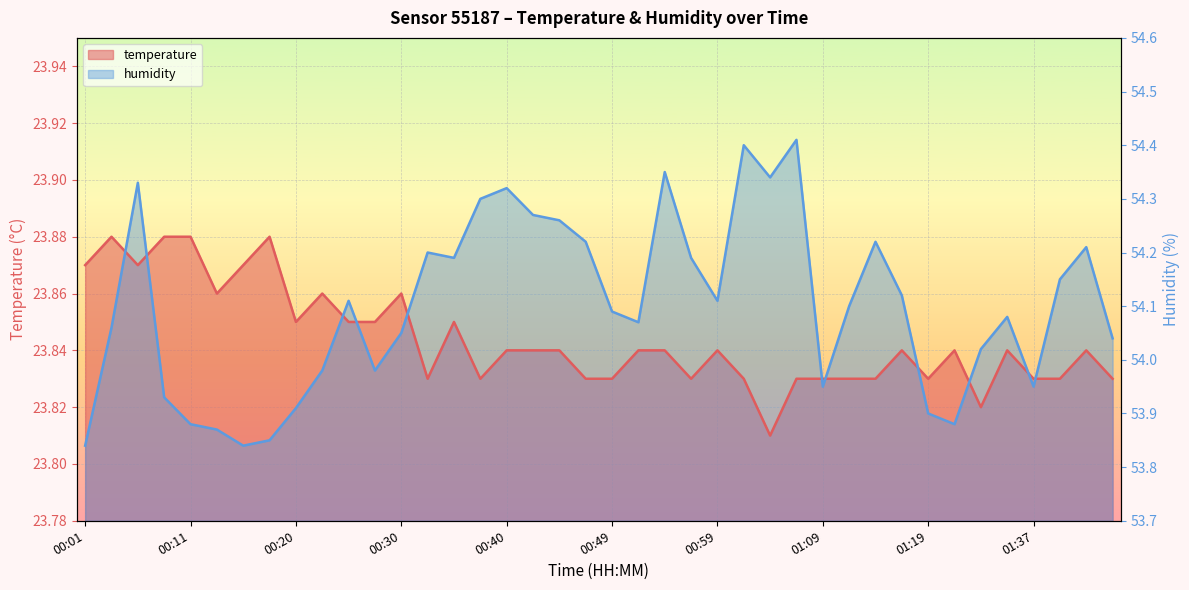

Between 01:32 and 01:12, which is larger?

01:12